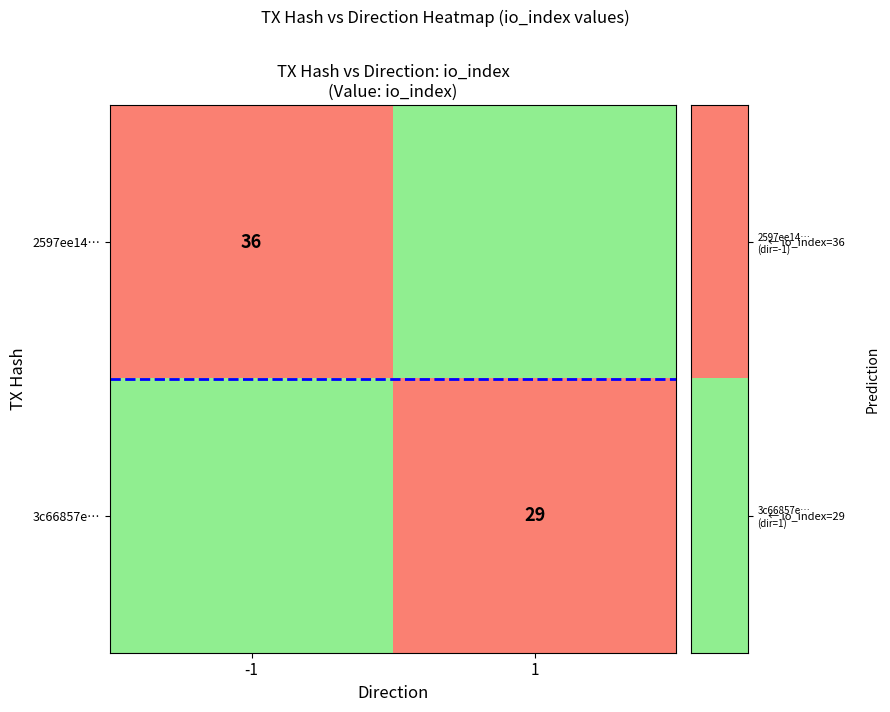

Is it true that 2597ee14… equals 2 at -1?

False